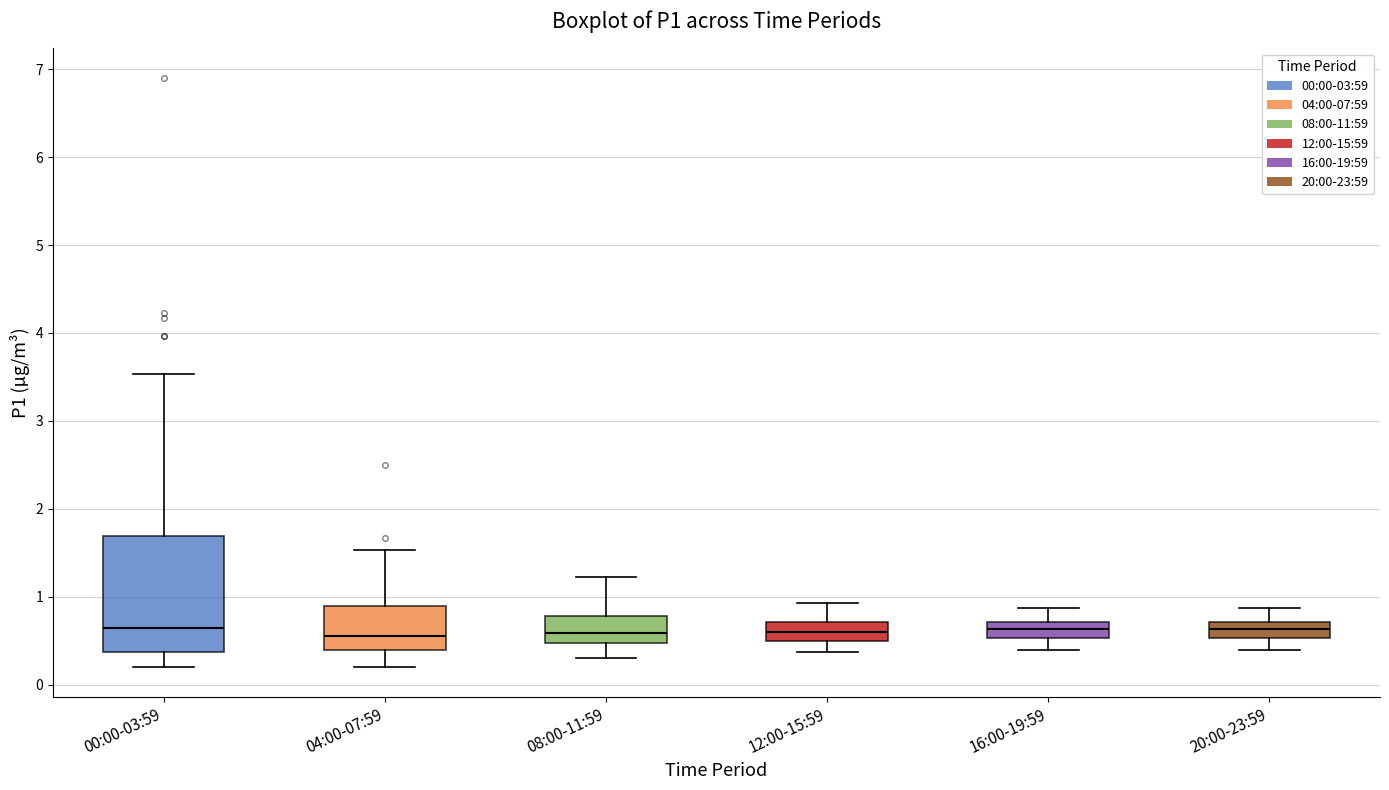

Where is the upper edge of the box for 04:00-07:59 on the y-axis? The values are not printed on the chart, so give them approximately, as read against the axis.

0.9